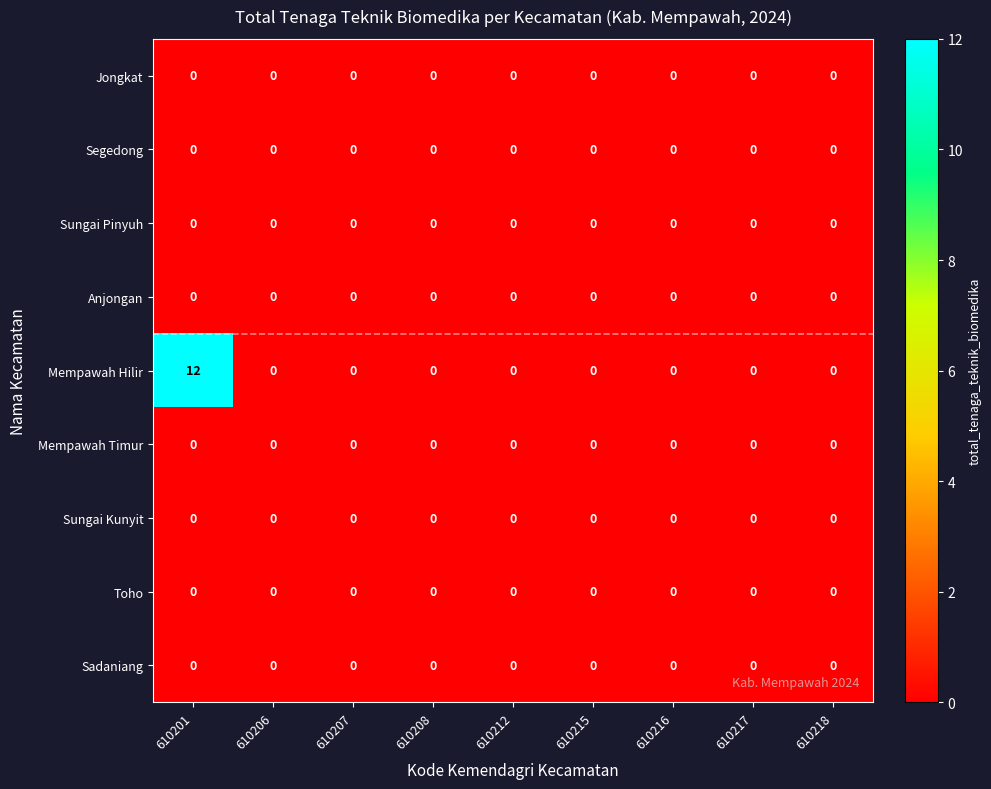

Which category has the highest value across all series?

610201